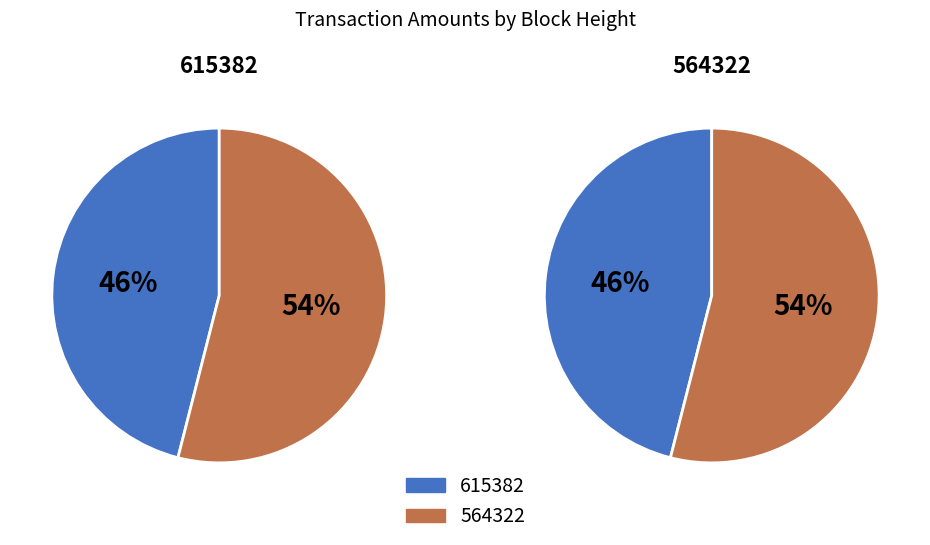

Combined, what portion of the pie is 564322 and 615382?

100.0%